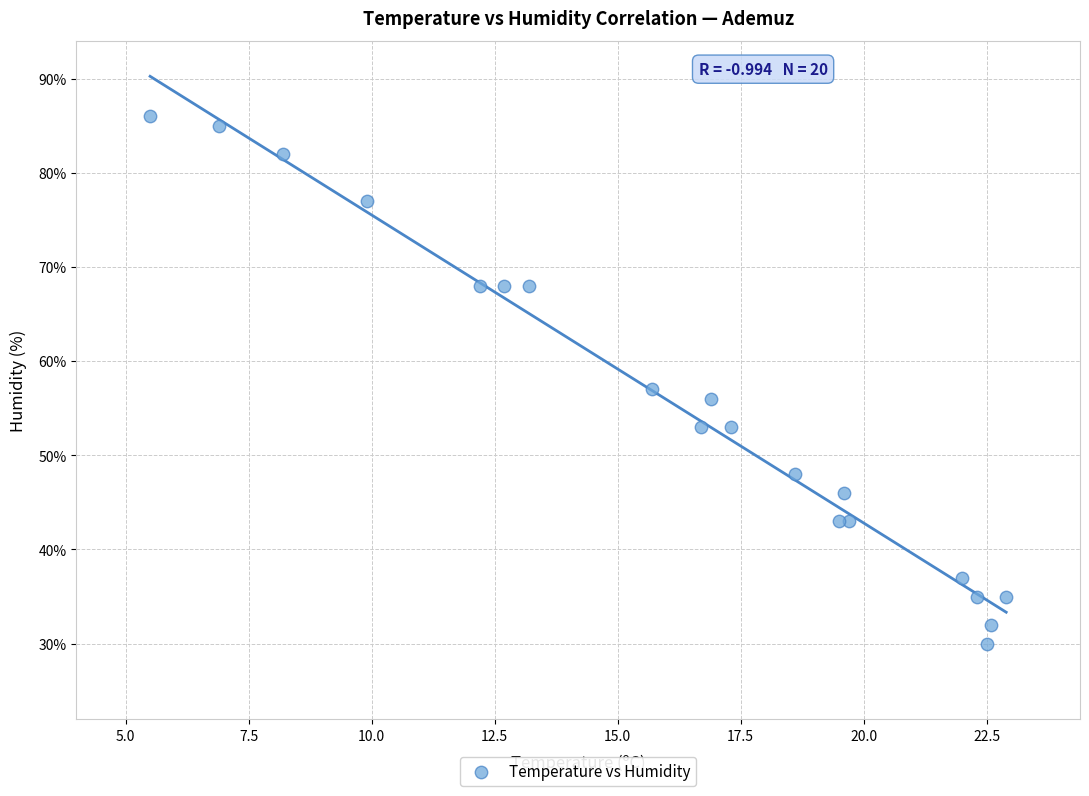

What Y value in the scatter plot is closest to 58?

57